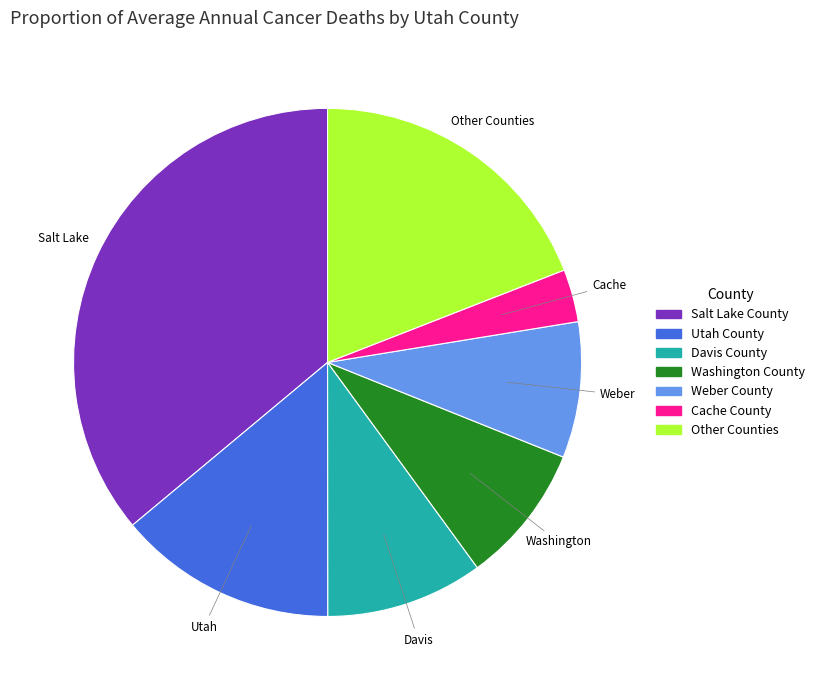

Is there a majority slice in this chart?

No